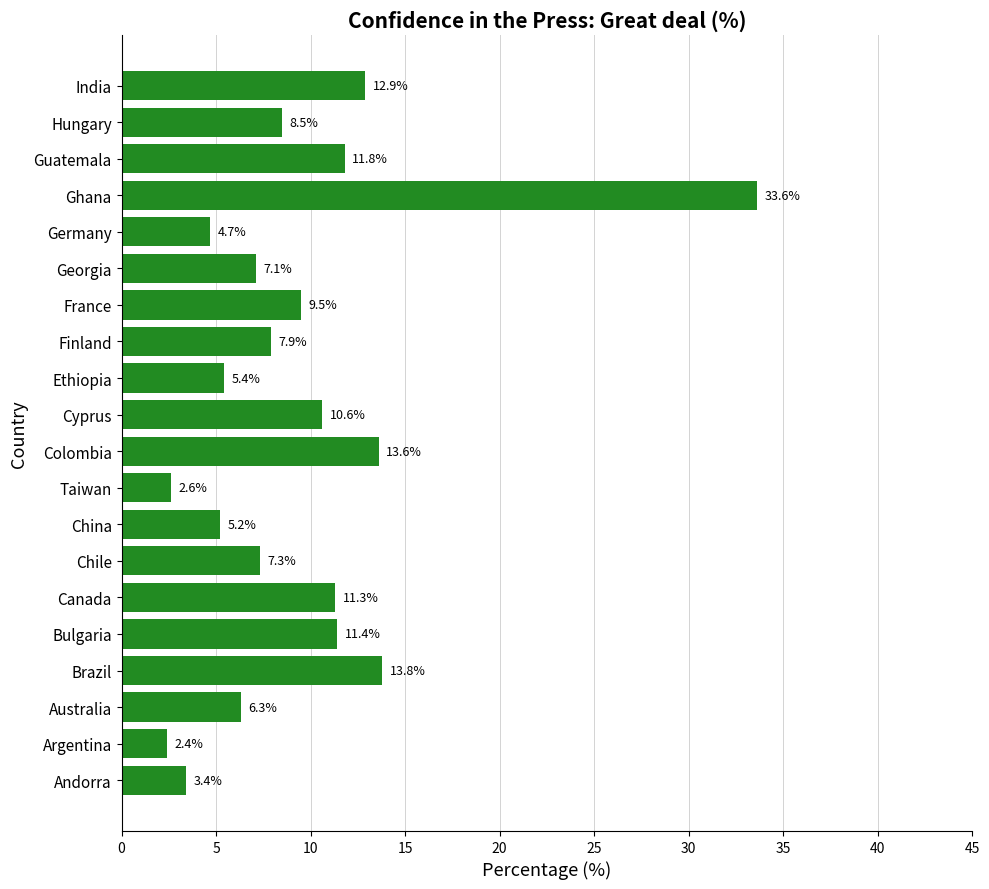

True or false: the data shows 11.4 at Bulgaria.

True